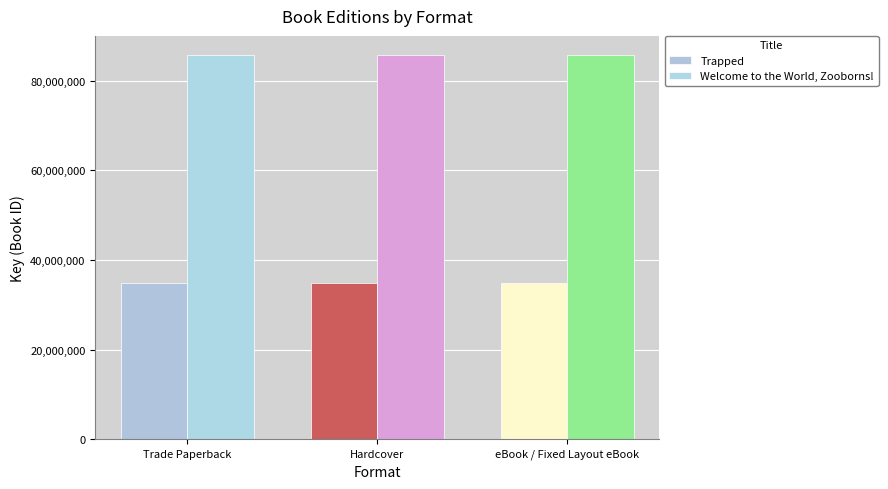

What is the total value across all series at Trade Paperback?

120717069